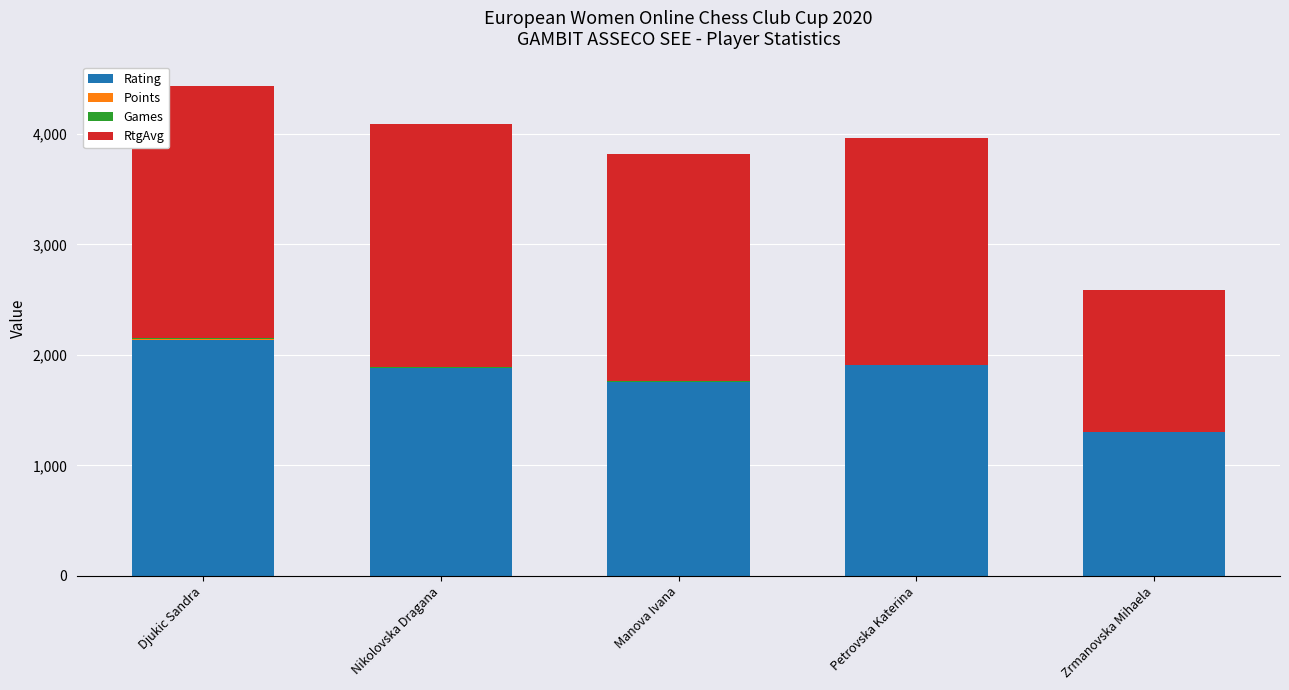

Which category has the highest value in the Rating series?

Djukic Sandra